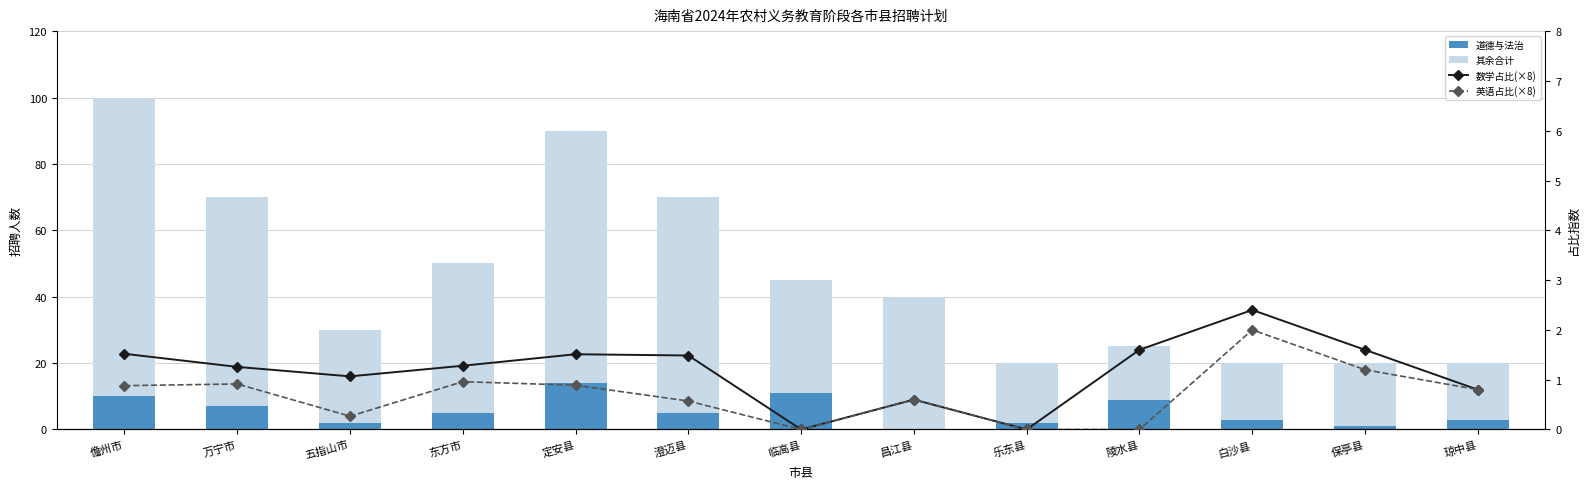

How many data points in 其余合计 are above 34?

6